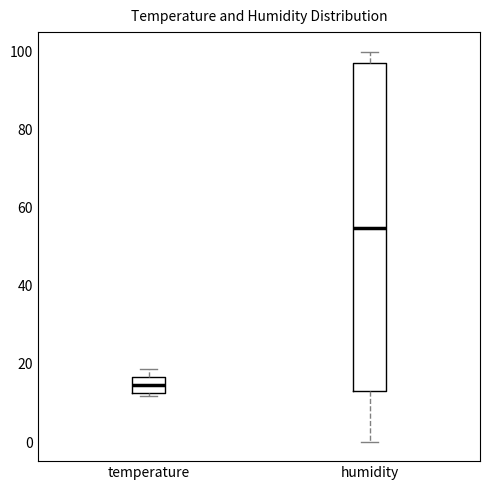

Where does the lower whisker of the box for humidity end on the y-axis? The values are not printed on the chart, so give them approximately, as read against the axis.

0